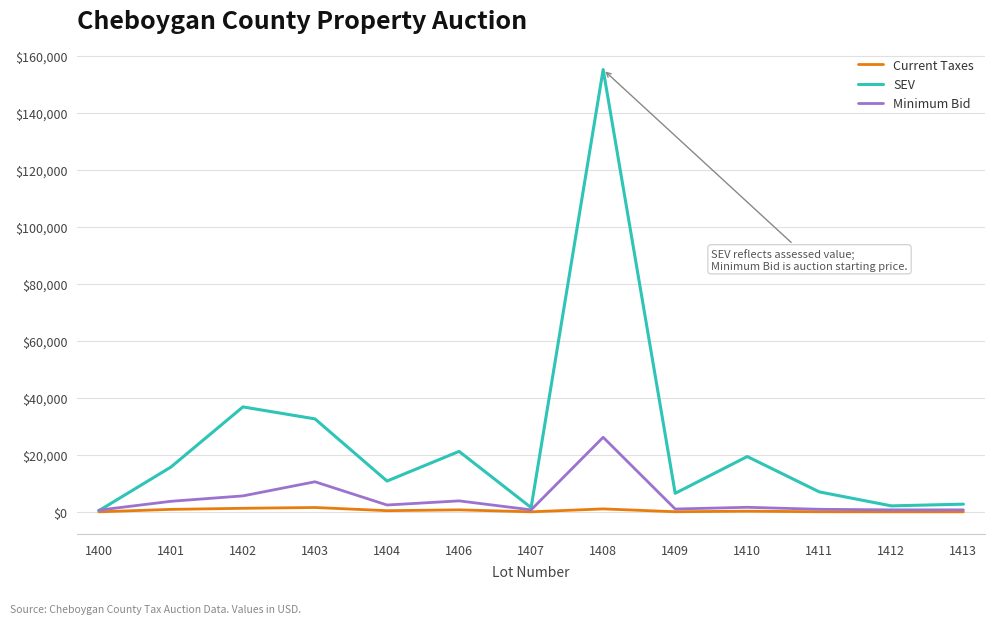

Rank the series by their maximum value, from highest to lowest.

SEV, Minimum Bid, Current Taxes